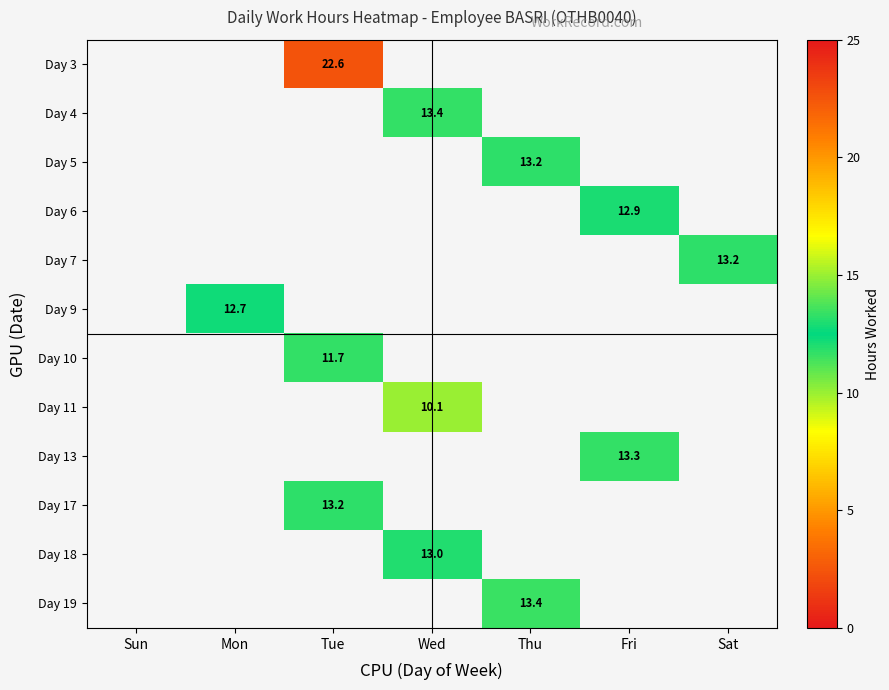

How many distinct data groups are displayed?

12